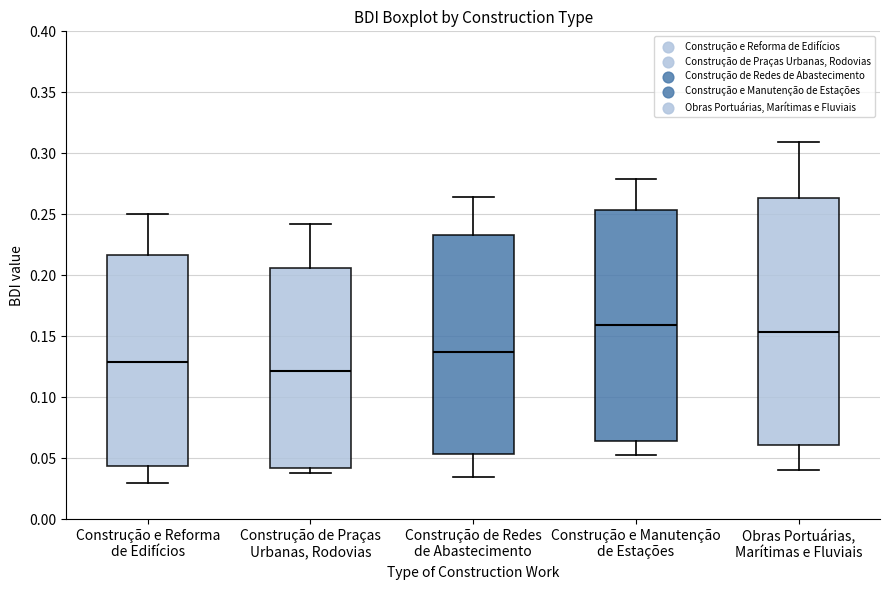

Reading left to right, read every box against the y-axis: the position of its median line, the range the box covers, and the ends of its whiskers. The values are not printed on the chart, so give them approximately, as read against the axis.

Construção e Reforma de Edifícios: median 0.130, box 0.045 to 0.215, whiskers 0.030 to 0.250
Construção de Praças Urbanas, Rodovias: median 0.120, box 0.040 to 0.205, whiskers 0.040 (just below the box's lower edge) to 0.240
Construção de Redes de Abastecimento: median 0.135, box 0.055 to 0.235, whiskers 0.035 to 0.265
Construção e Manutenção de Estações: median 0.160, box 0.065 to 0.255, whiskers 0.055 to 0.280
Obras Portuárias, Marítimas e Fluviais: median 0.155, box 0.060 to 0.265, whiskers 0.040 to 0.310